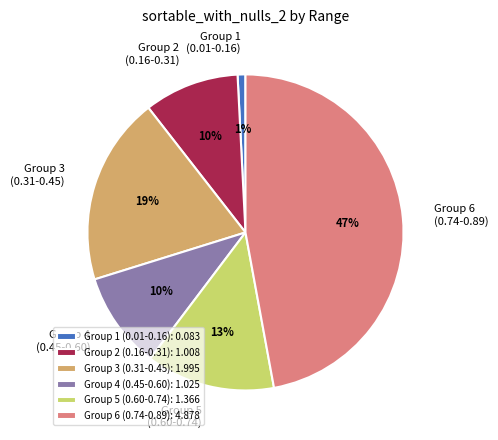

To the nearest percent, what percentage of the pie is Group 2 (0.16-0.31)?

10%